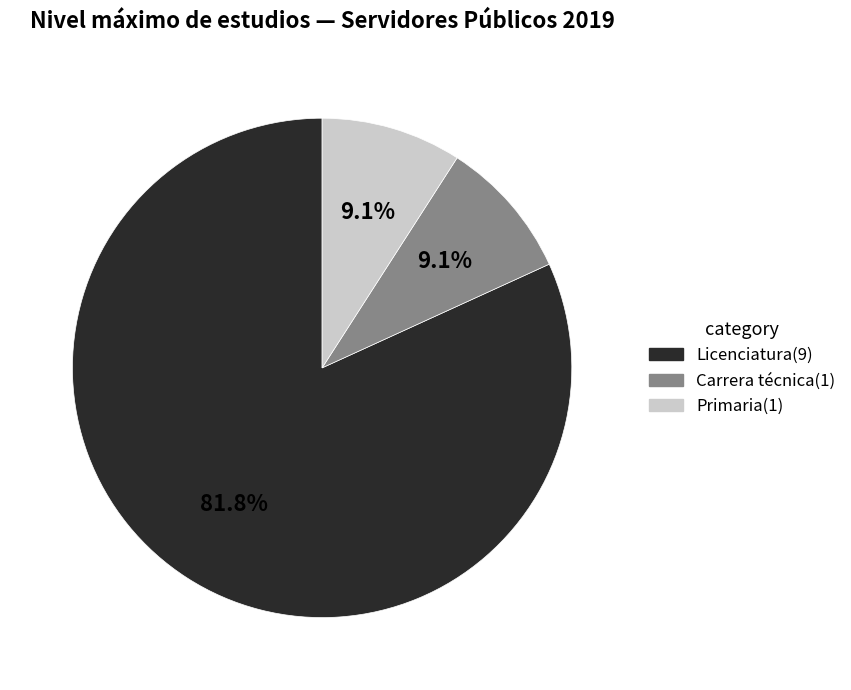

Between Licenciatura(9) and Carrera técnica(1), which is larger?

Licenciatura(9)